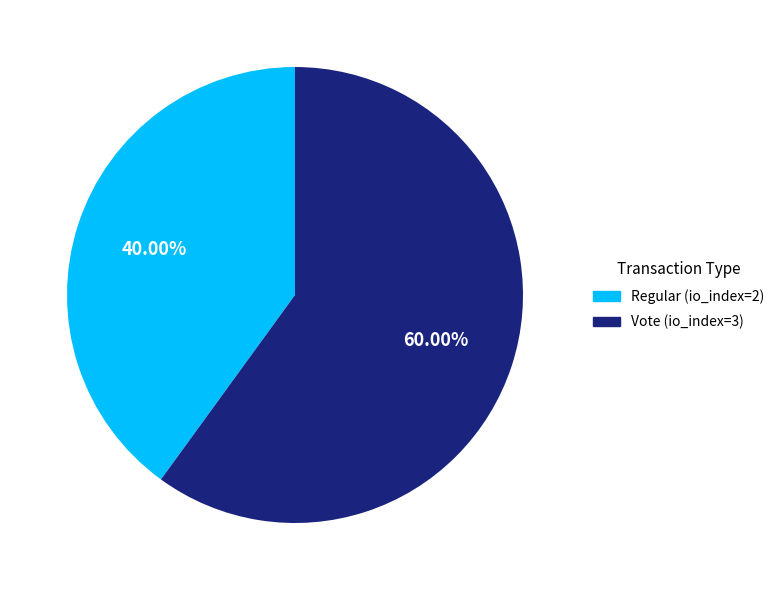

Is the sum of Regular (io_index=2) and Vote (io_index=3) greater than half?

Yes